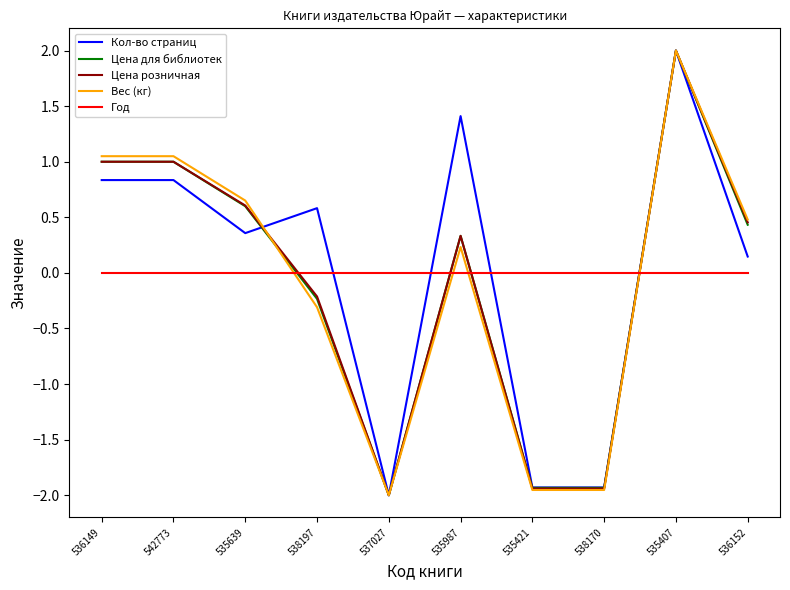

Between which two adjacent categories do Год and Цена розничная first intersect?

535639 and 538197